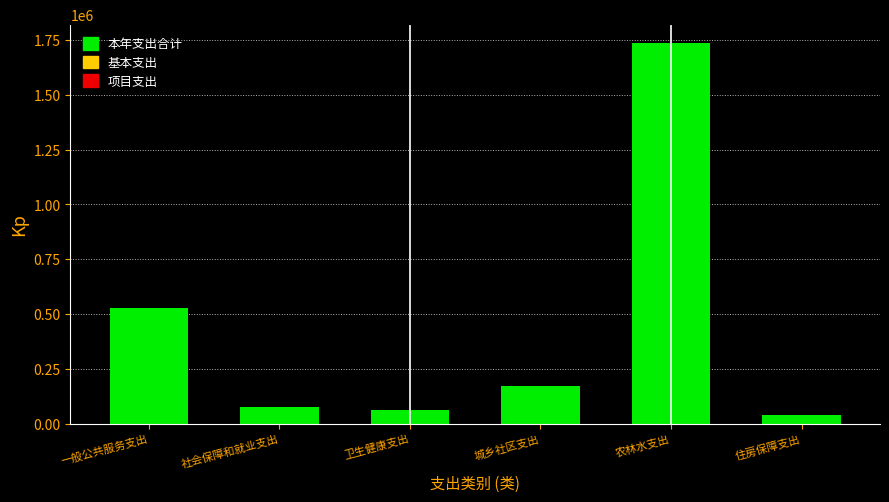

Reading left to right, what are all the values shown in this chart?

527000.5	74784.0	61460.2	169719.3	1734332.4	38559.0